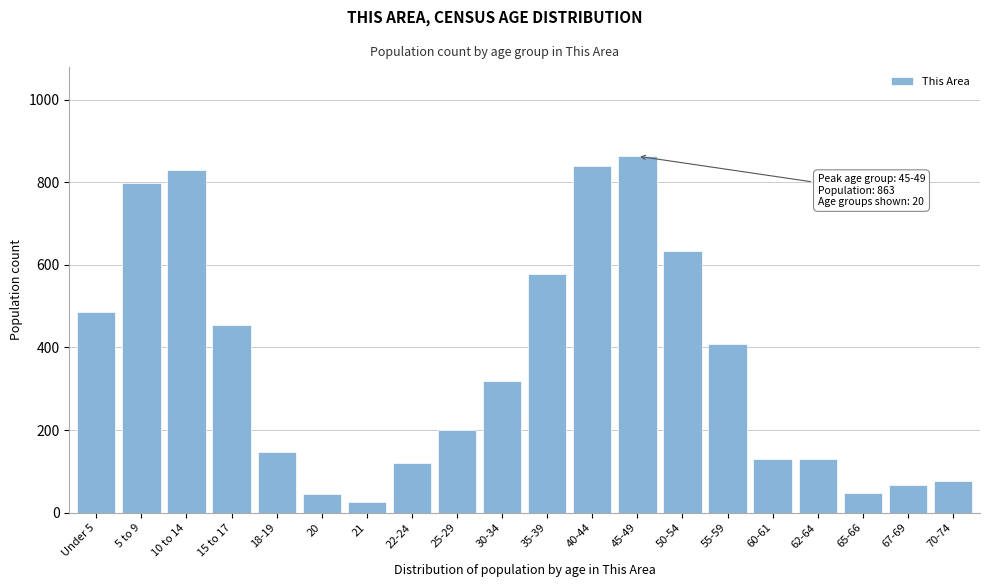

What is the value of the 2nd bar from the left?

799